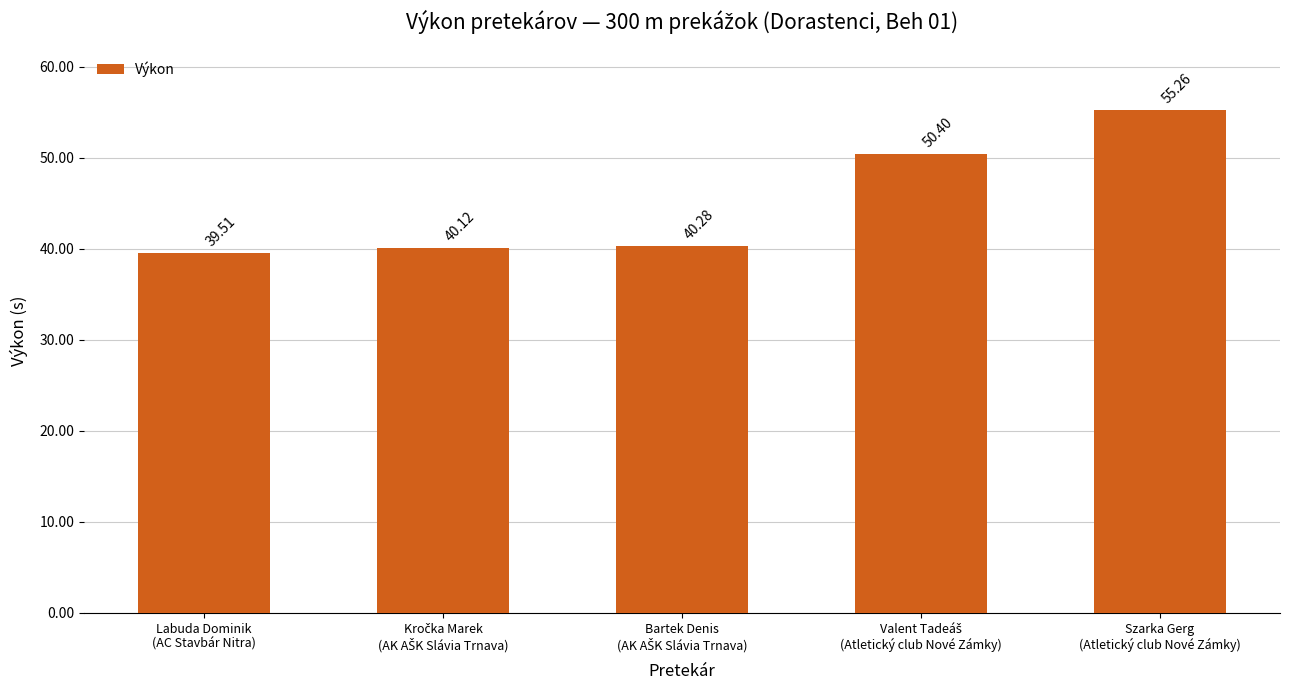

What is the difference between the second highest and minimum values?

10.9